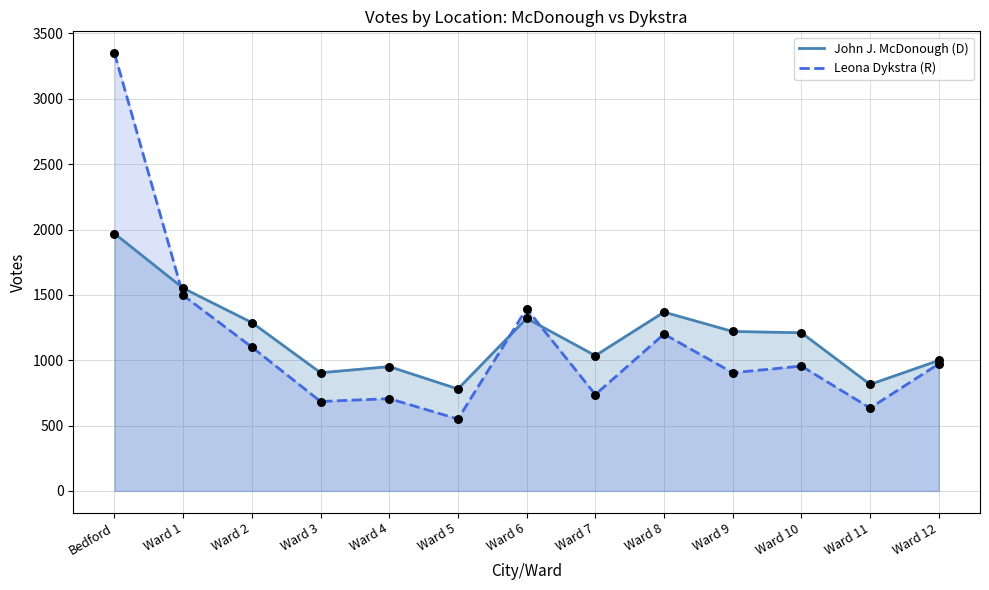

What are all the series names shown in the legend?

John J. McDonough (D), Leona Dykstra (R)